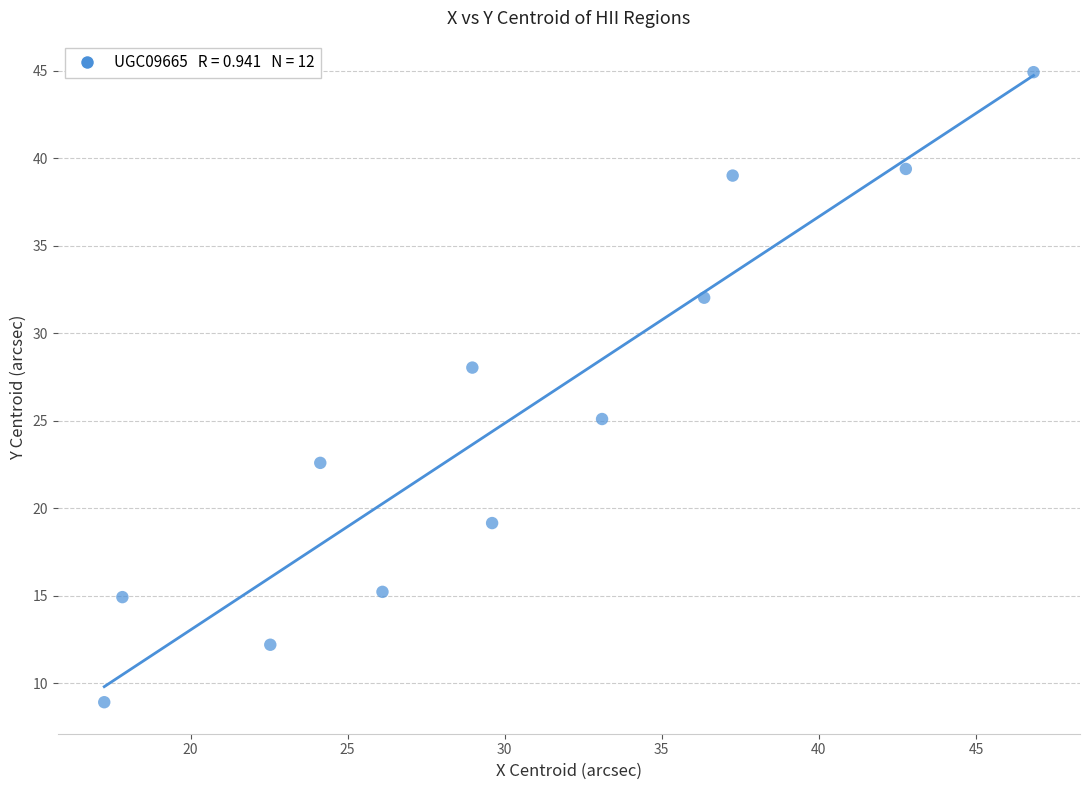

What Y value in the scatter plot is closest to 26?

25.1